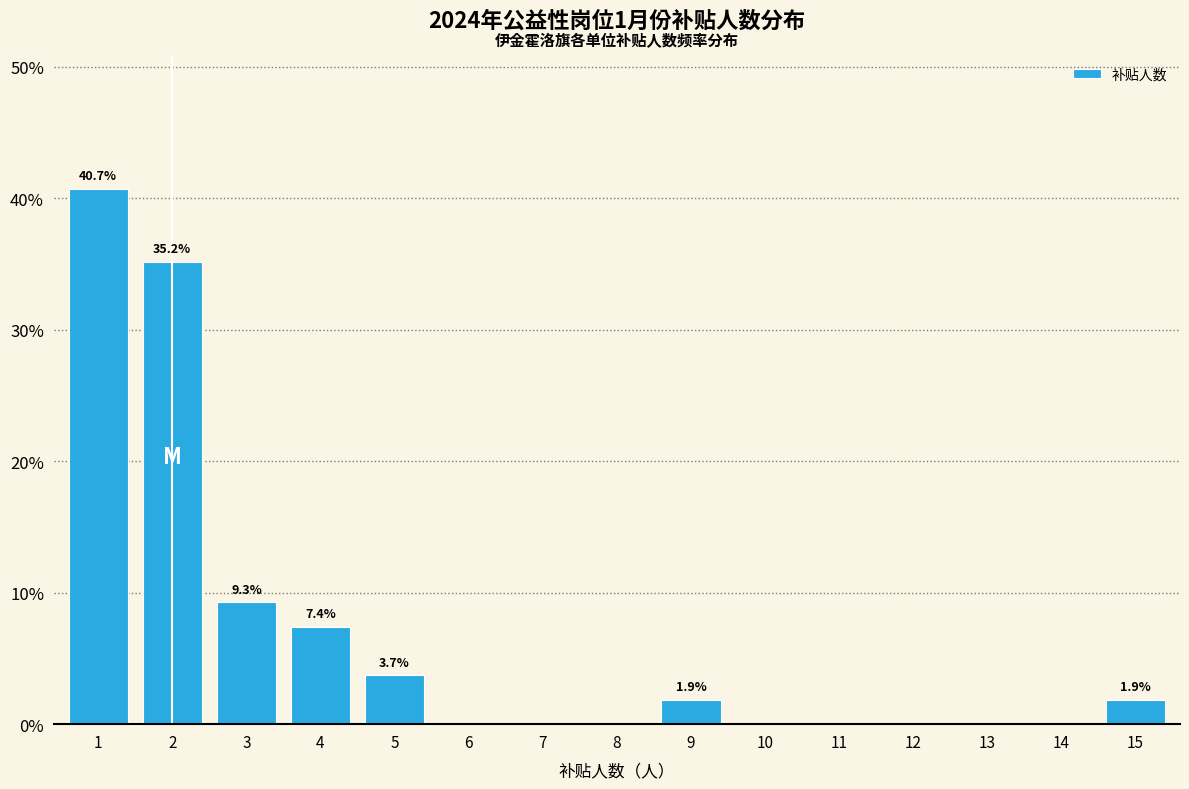

Reading left to right, list all the values displayed in this chart.

1=40.7	2=35.2	3=9.3	4=7.4	5=3.7	6=0.0	7=0.0	8=0.0	9=1.9	10=0.0	11=0.0	12=0.0	13=0.0	14=0.0	15=1.9